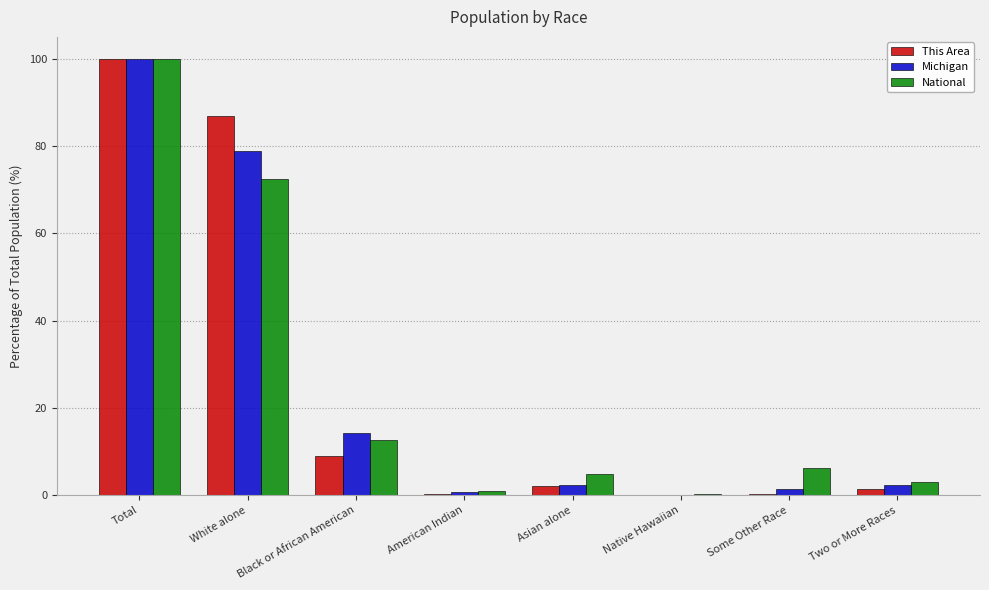

What is the sum of all National values?

200.0